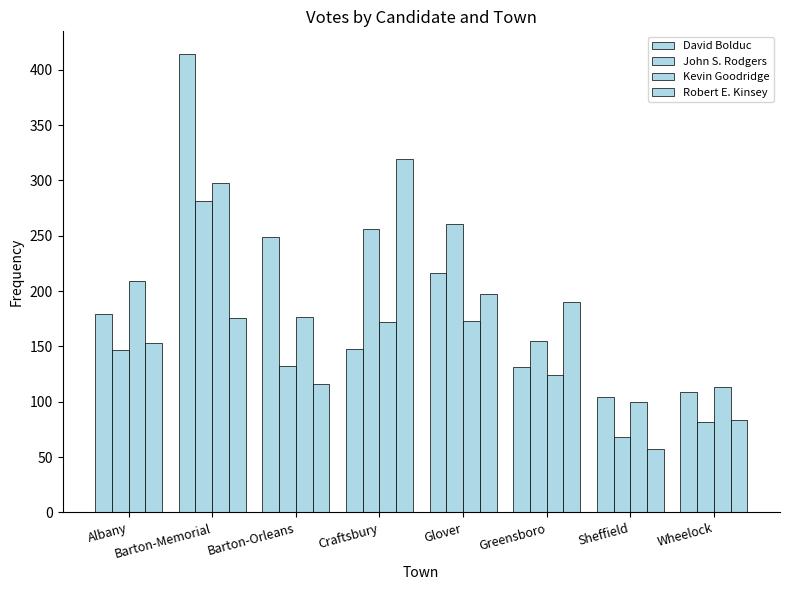

What is the average value of the Kevin Goodridge series?

171